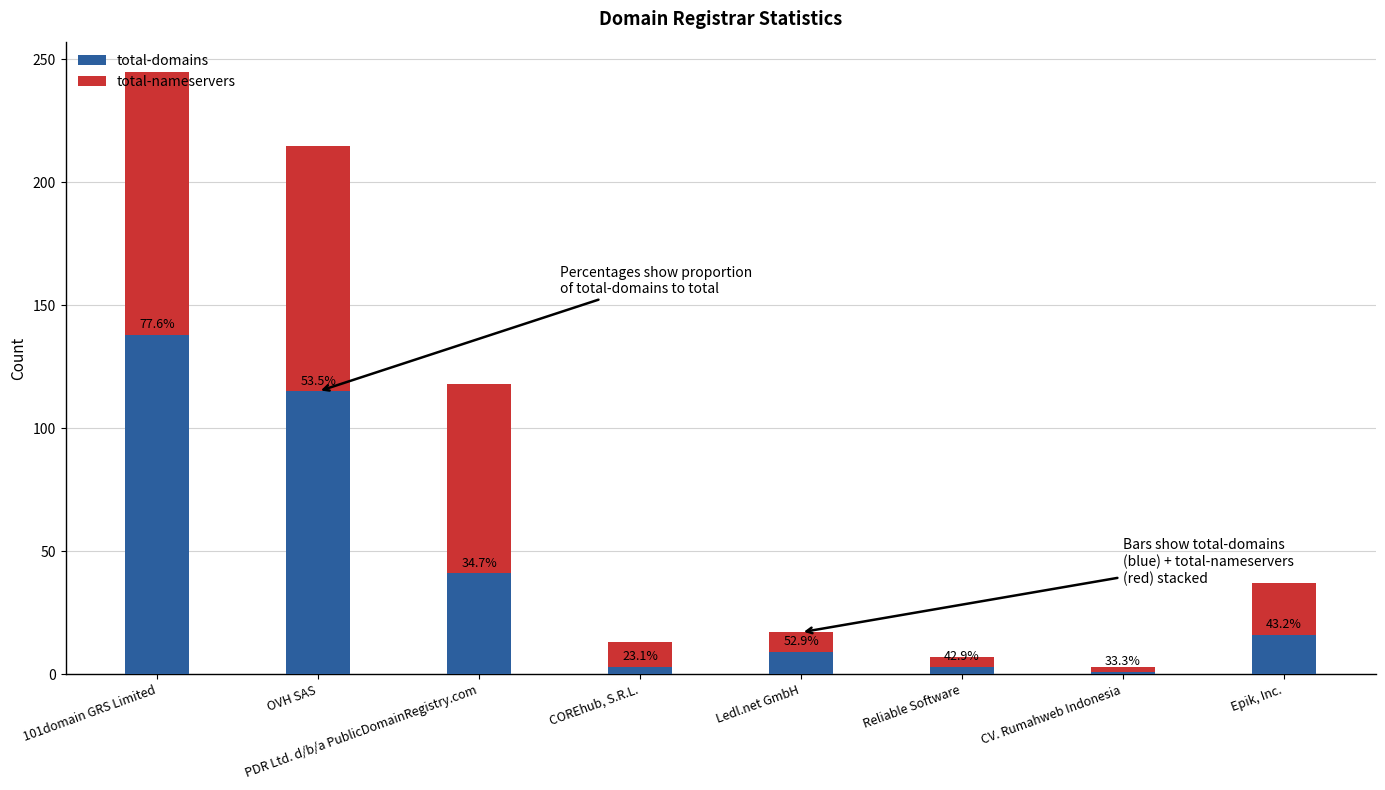

Are the bars horizontal?

No